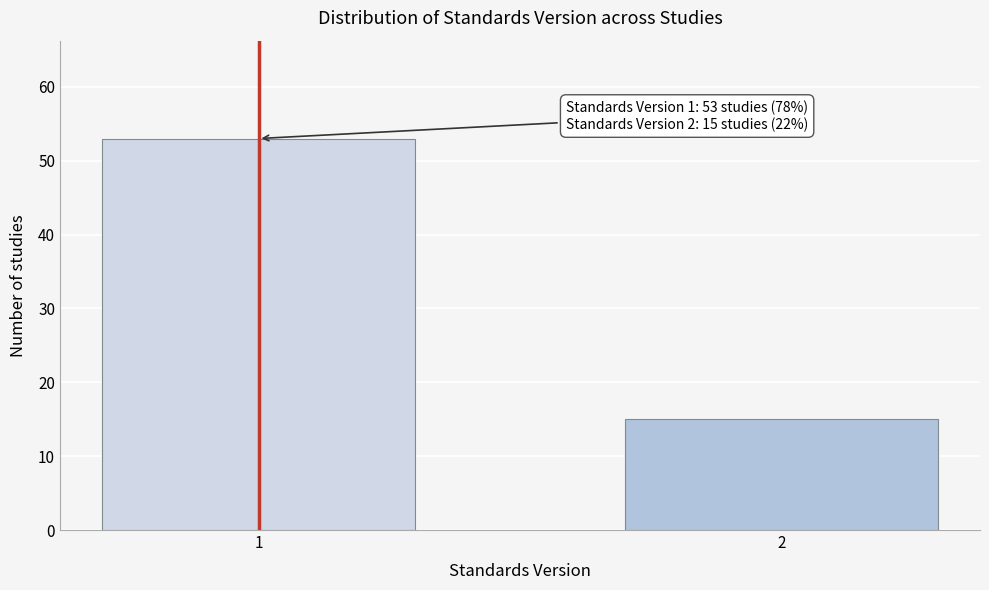

Reading left to right, list all the values displayed in this chart.

1=53	2=15